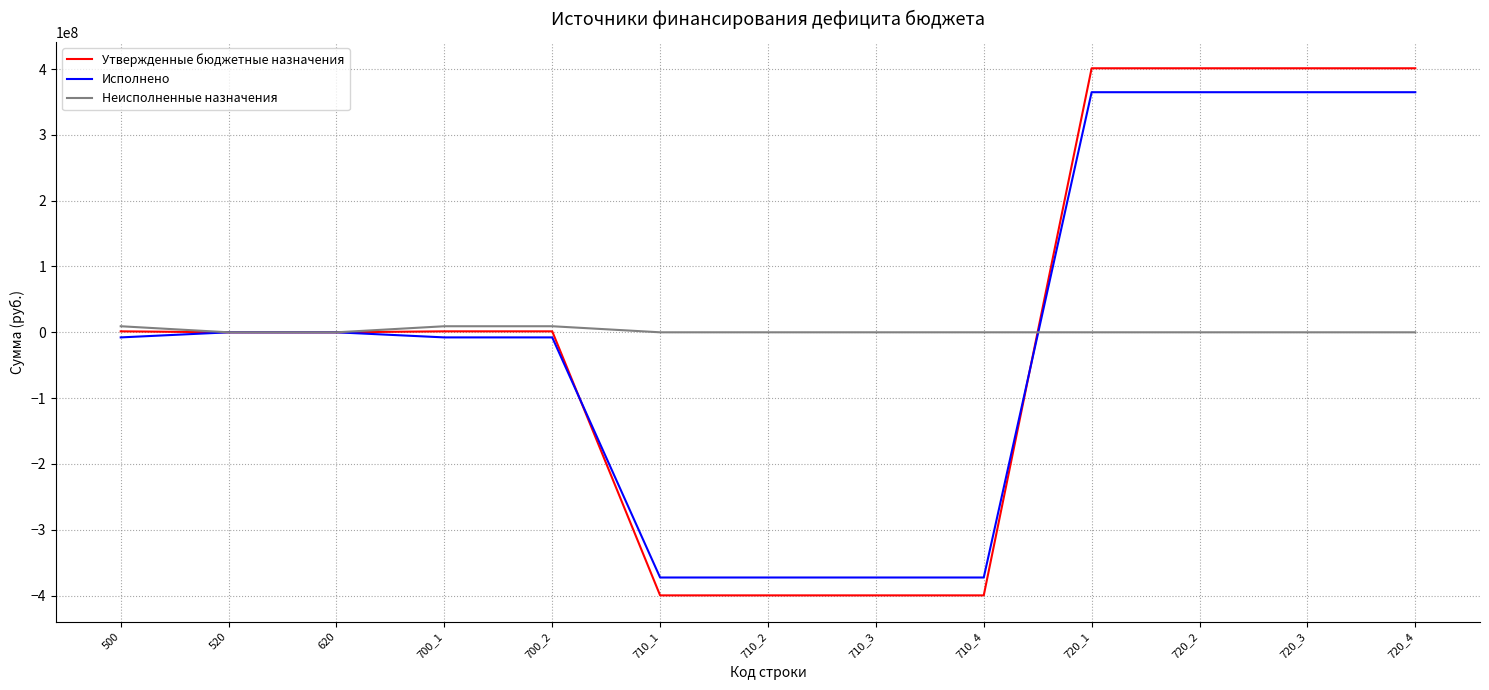

What is the total value across all series at 700_1?

2943200.0